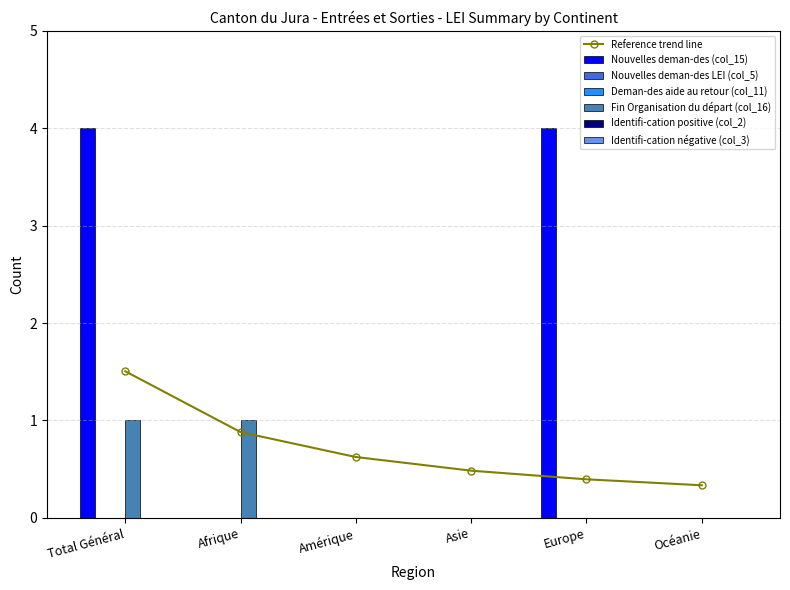

Which has a higher value, Europe or Amérique?

Europe